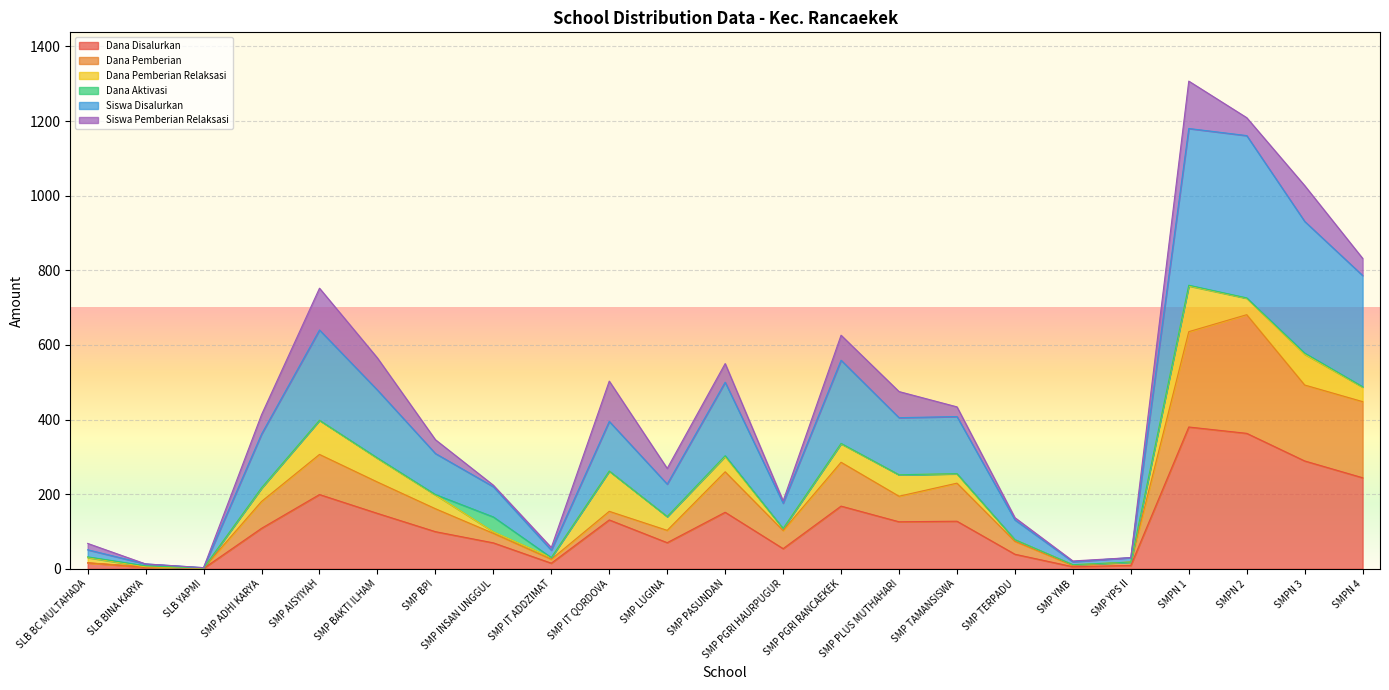

Where does the Dana Pemberian series first go above 161?

SMP ADHI KARYA